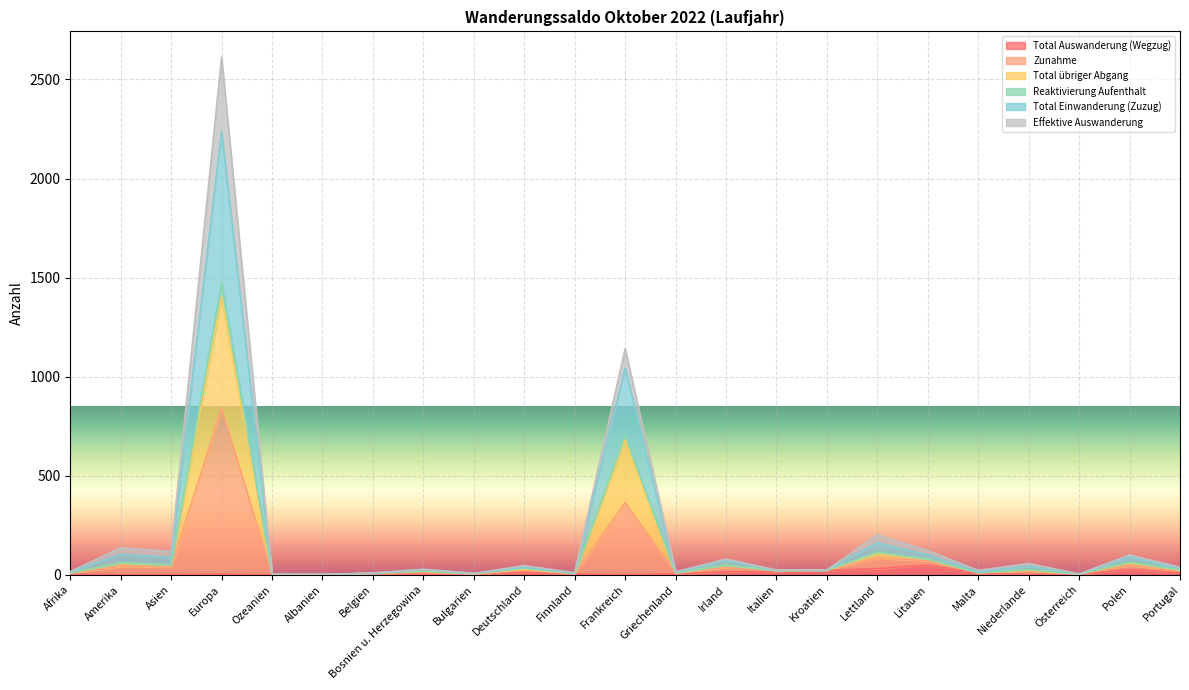

True or false: Total Auswanderung (Wegzug) and Total übriger Abgang intersect in this chart.

False